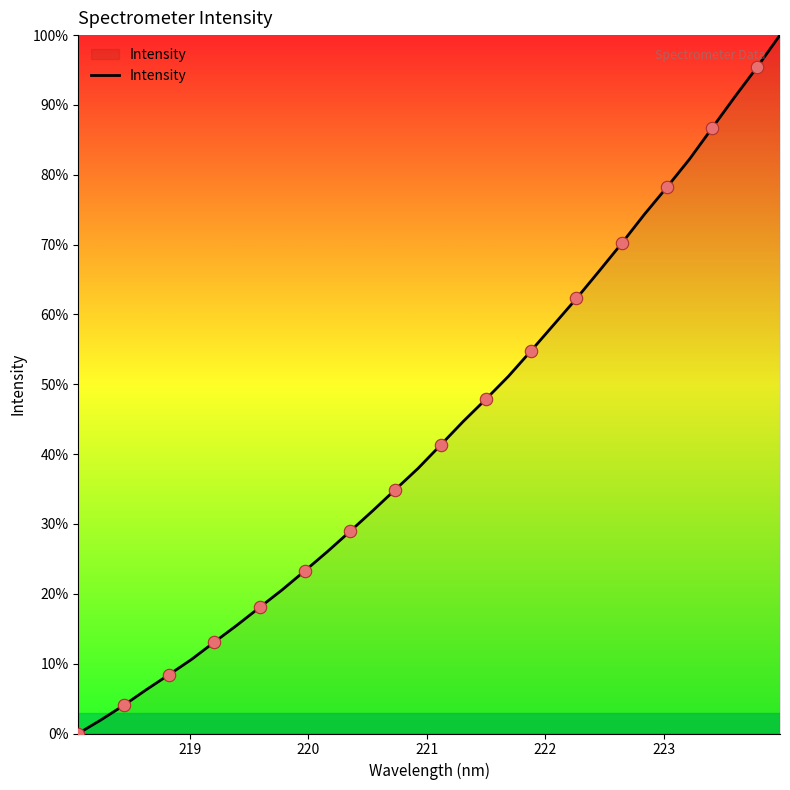

What is the difference between the maximum and minimum values?

100.0